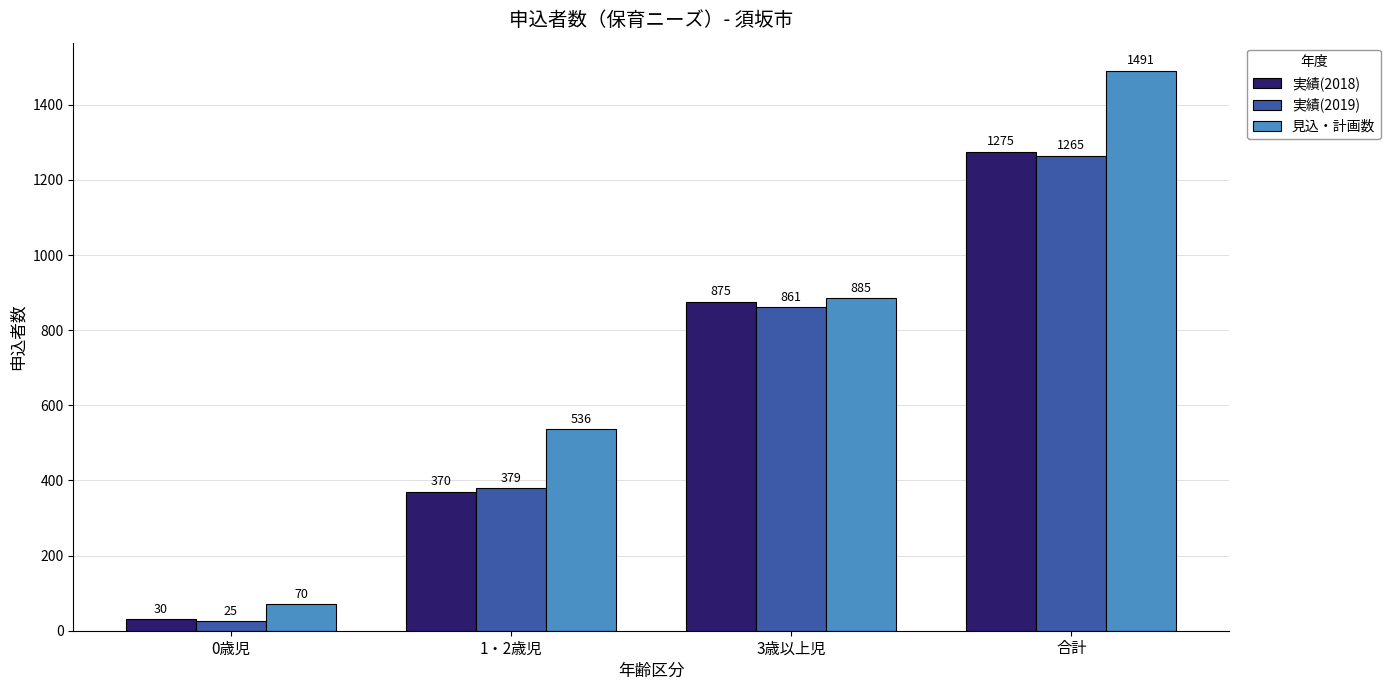

Which series changed the most between 0歳児 and 3歳以上児?

実績(2018)